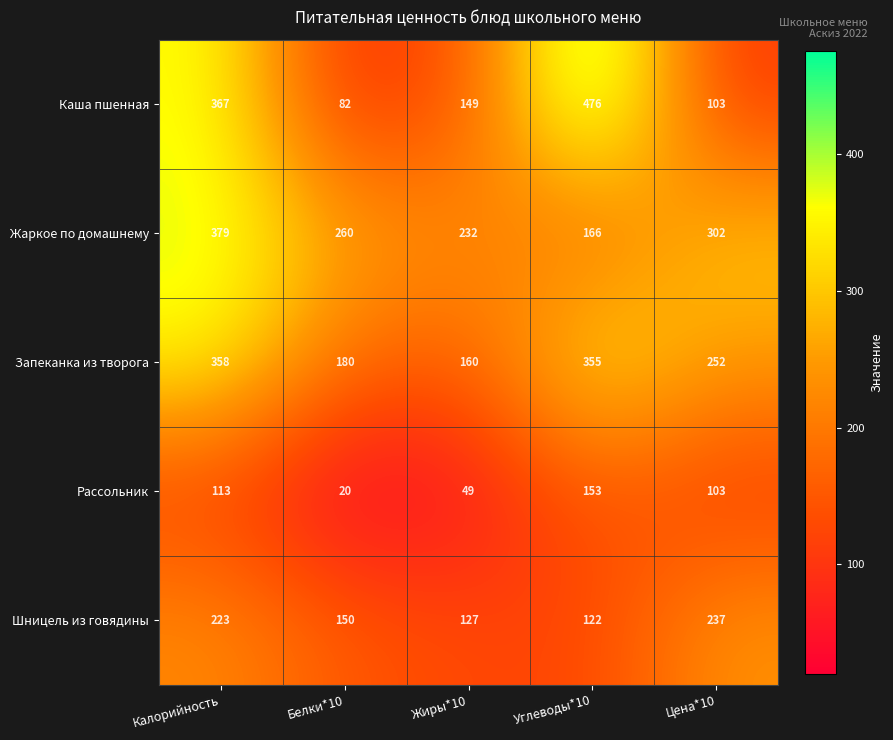

The Жаркое по домашнему series shows 379 at Калорийность. True or false?

True